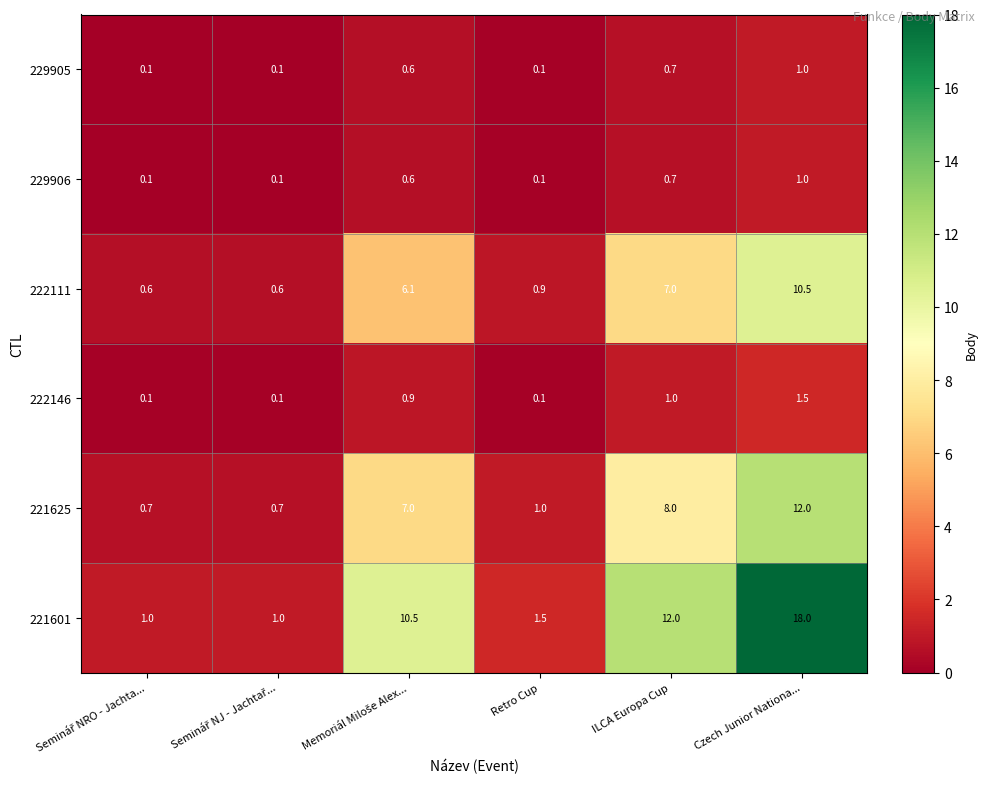

How many series are shown in this chart?

6